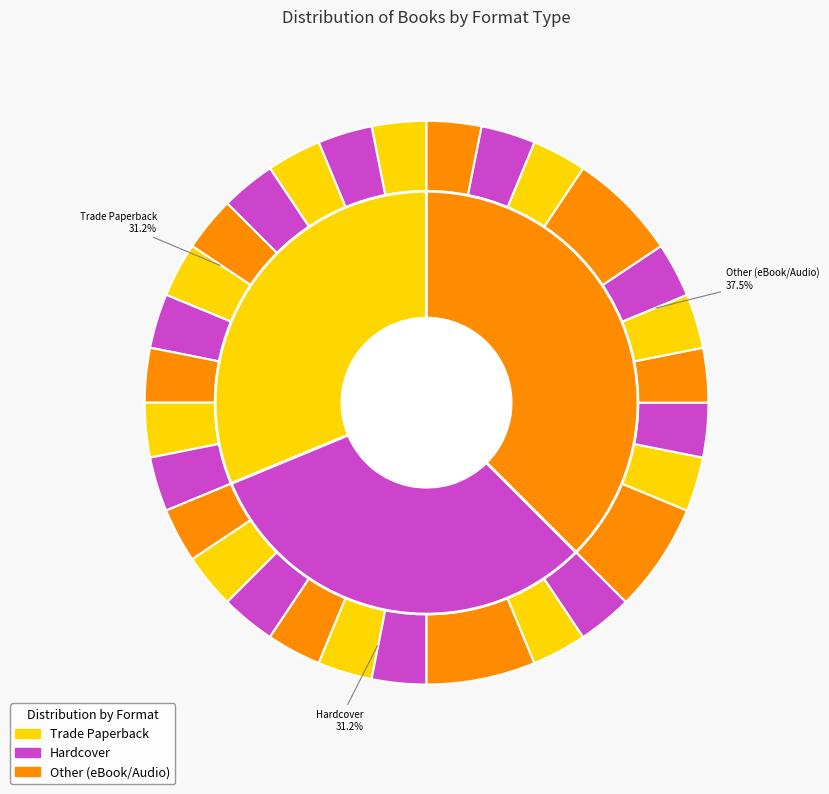

Do Onyeka and the Rise of the Rebels and Secrets of Atlantis together represent more than half of the pie?

No